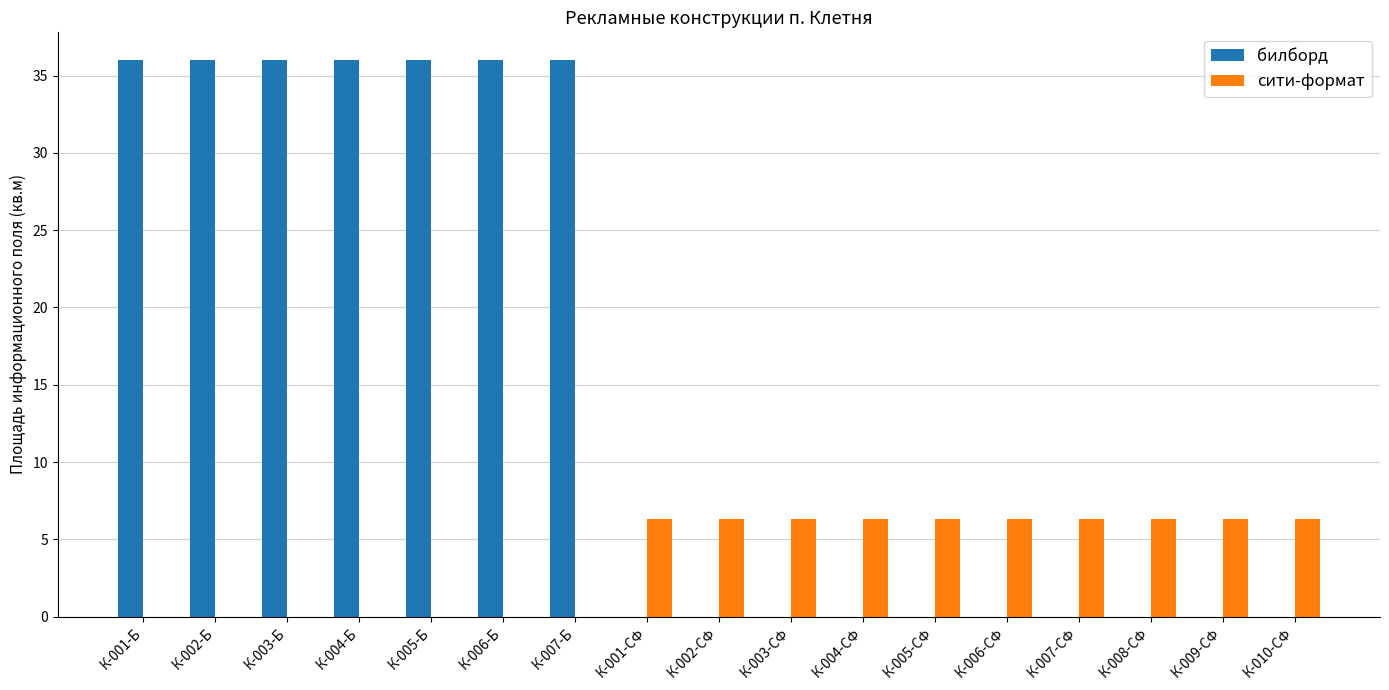

Count the number of categories in the chart.

17